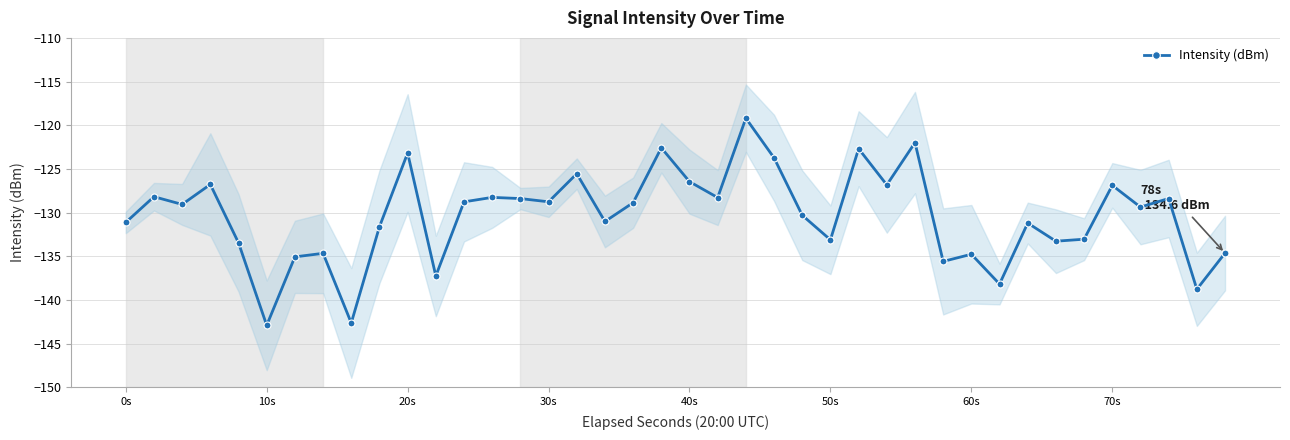

Reading left to right, list all the values displayed in this chart.

-131.1	-128.2	-129.1	-126.8	-133.5	-142.9	-135.1	-134.7	-142.6	-131.6	-123.2	-137.3	-128.8	-128.3	-128.4	-128.8	-125.6	-131.0	-128.9	-122.6	-126.5	-128.3	-119.2	-123.7	-130.3	-133.1	-122.7	-126.8	-122.0	-135.6	-134.8	-138.2	-131.2	-133.3	-133.1	-126.9	-129.4	-128.4	-138.8	-134.6